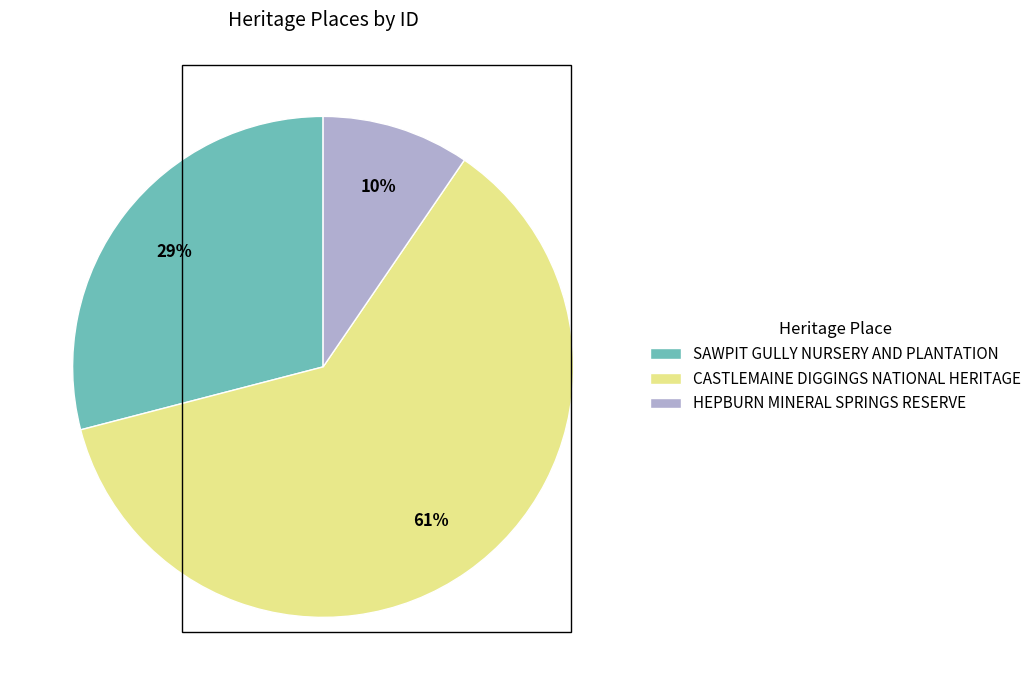

Between CASTLEMAINE DIGGINGS NATIONAL HERITAGE and SAWPIT GULLY NURSERY AND PLANTATION, which is larger?

CASTLEMAINE DIGGINGS NATIONAL HERITAGE